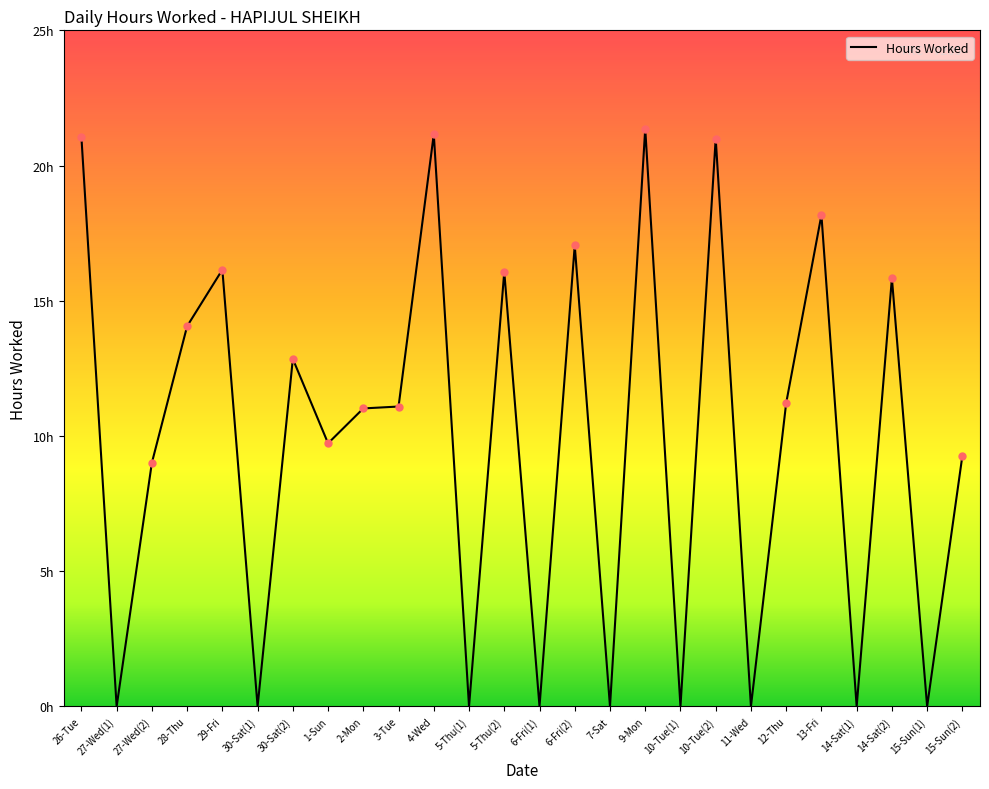

Does the chart display data point markers on the line(s)?

No